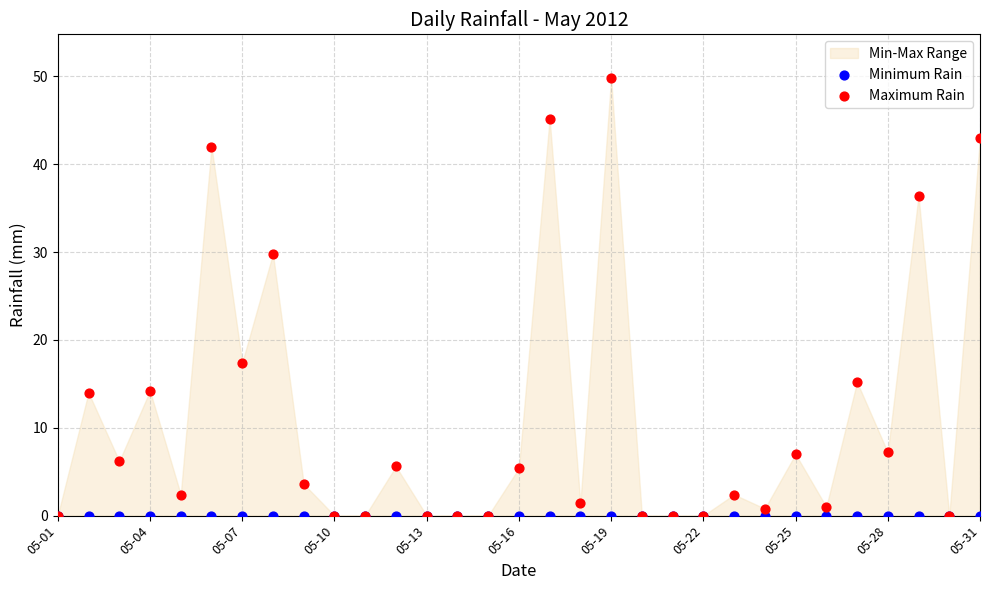

In the Maximum Rain series, what Y value is closest to 24?

29.8